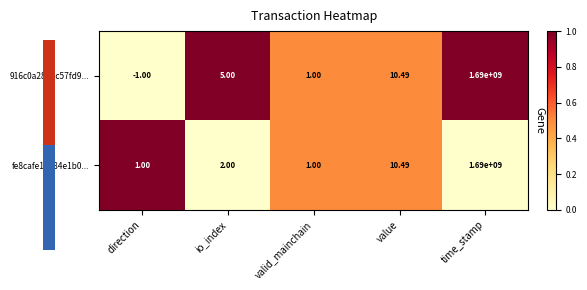

How many values in 916c0a28ebc57fd9... are above zero?

4